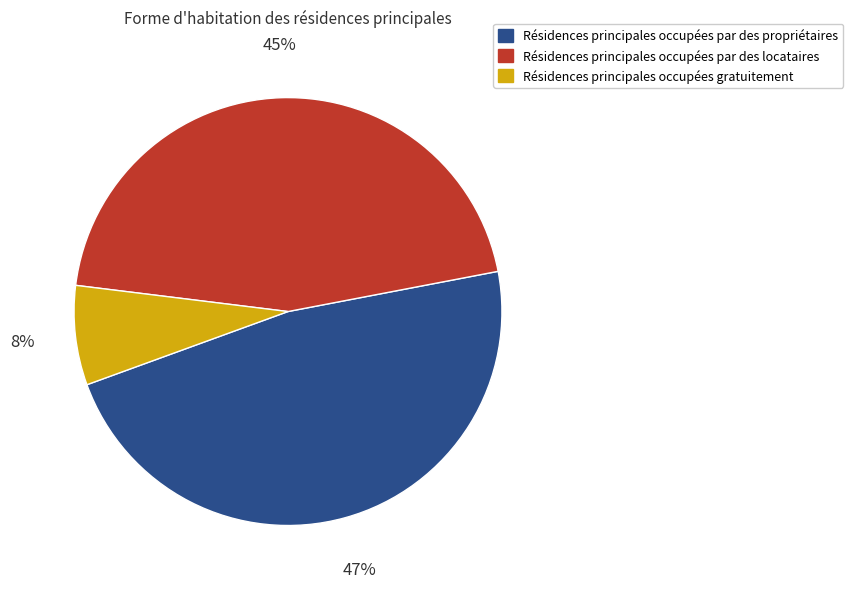

Does any single category account for the majority?

No